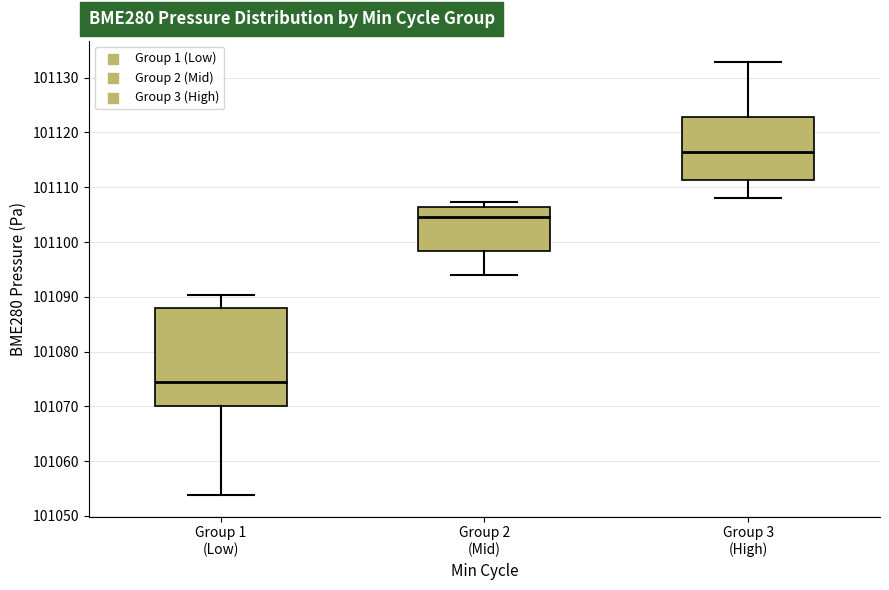

Reading left to right, read every box against the y-axis: the position of its median line, the range the box covers, and the ends of its whiskers. The values are not printed on the chart, so give them approximately, as read against the axis.

Group 1 (Low): median 101074, box 101070 to 101088, whiskers 101054 to 101090
Group 2 (Mid): median 101104, box 101098 to 101106, whiskers 101094 to 101107
Group 3 (High): median 101116, box 101111 to 101123, whiskers 101108 to 101133